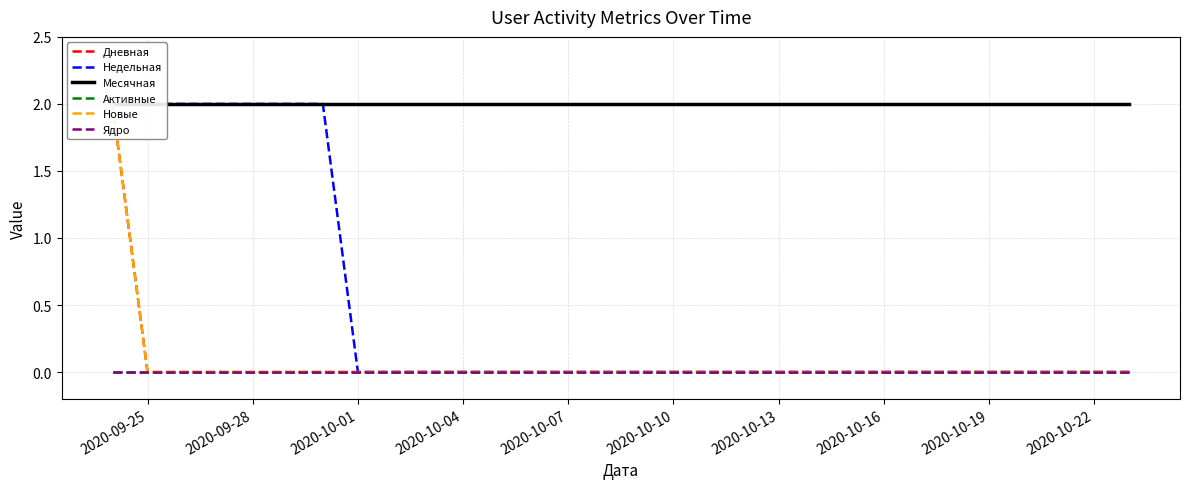

List the series in order of their peak value, highest first.

Дневная, Недельная, Месячная, Новые, Активные, Ядро